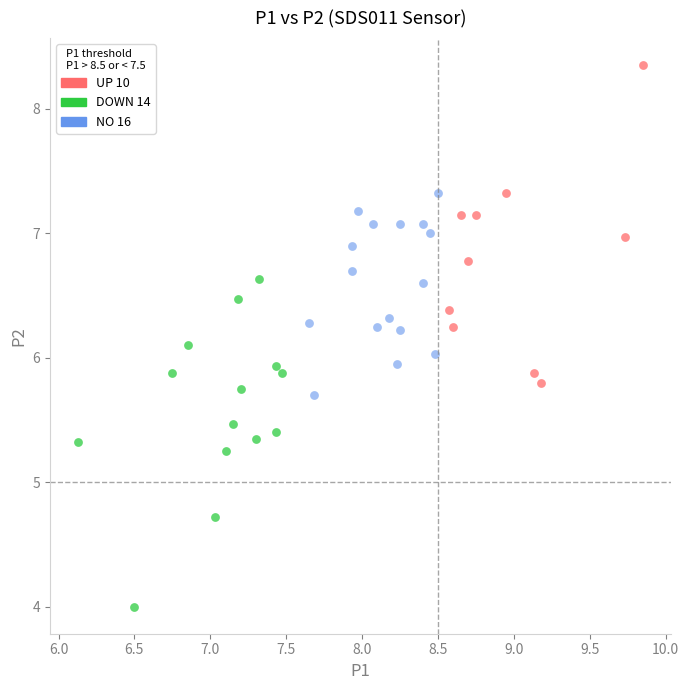

Which series reaches the minimum Y coordinate?

DOWN 14